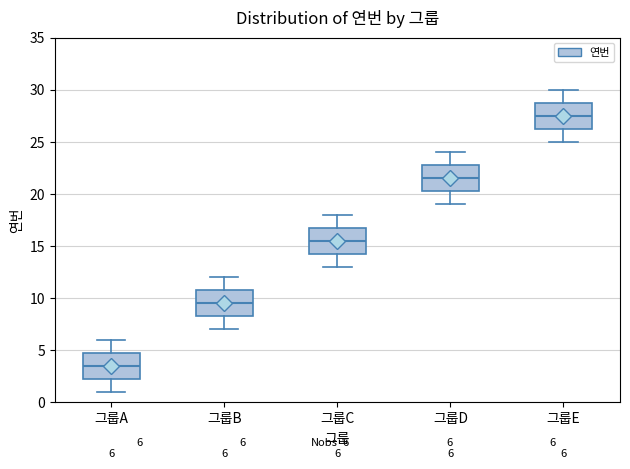

Which box's median line is the highest?

그룹E